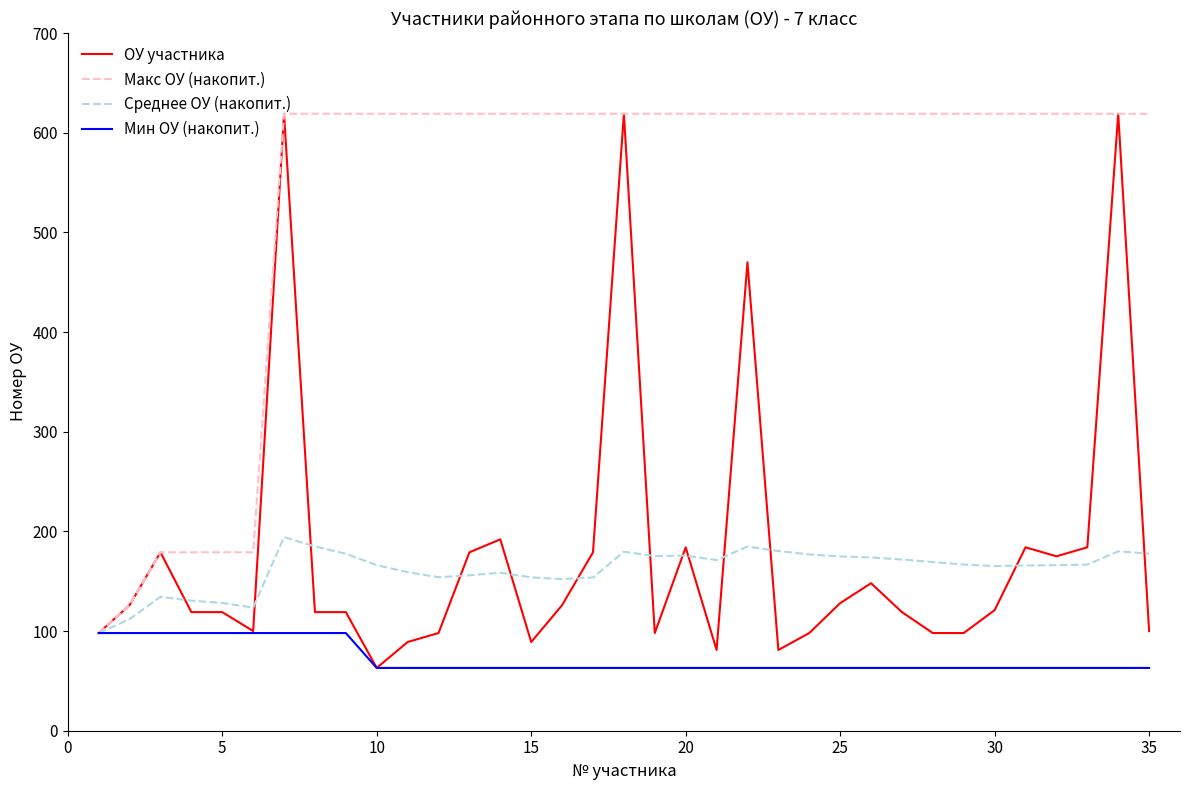

What is the highest value of the ОУ участника series?

619.0